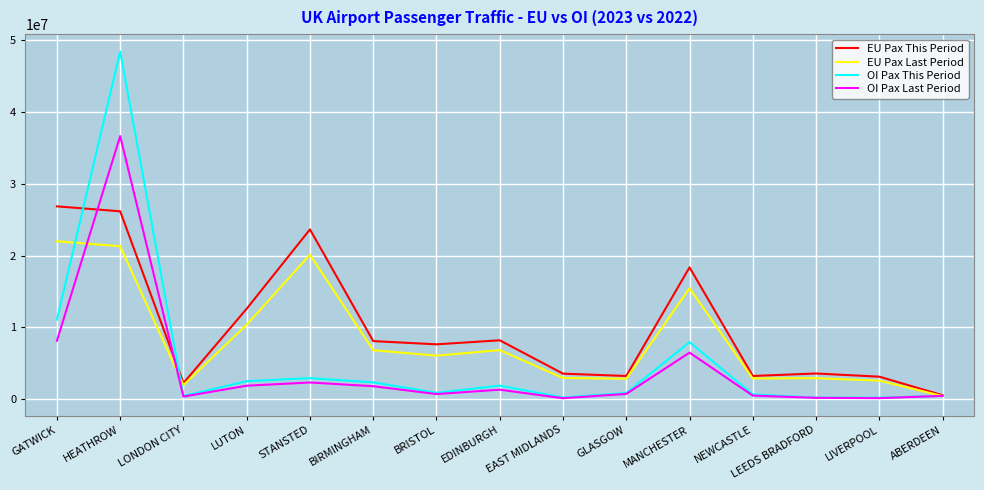

What is the highest value of the OI Pax Last Period series?

36625644